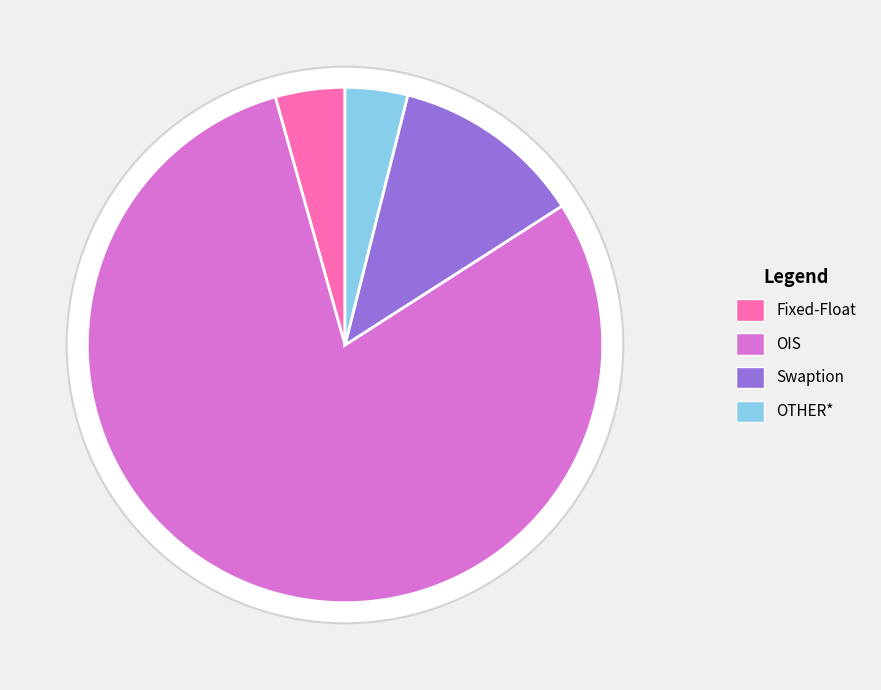

What percentage is the Fixed-Float slice, to the nearest percent?

4%